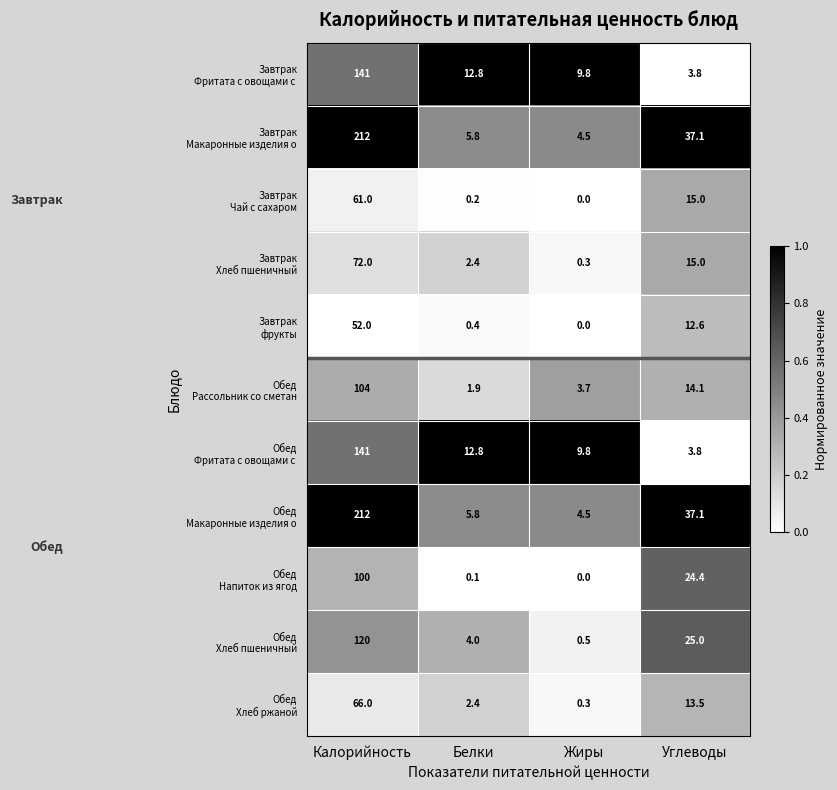

At which category is the sum across all series the highest?

Калорийность